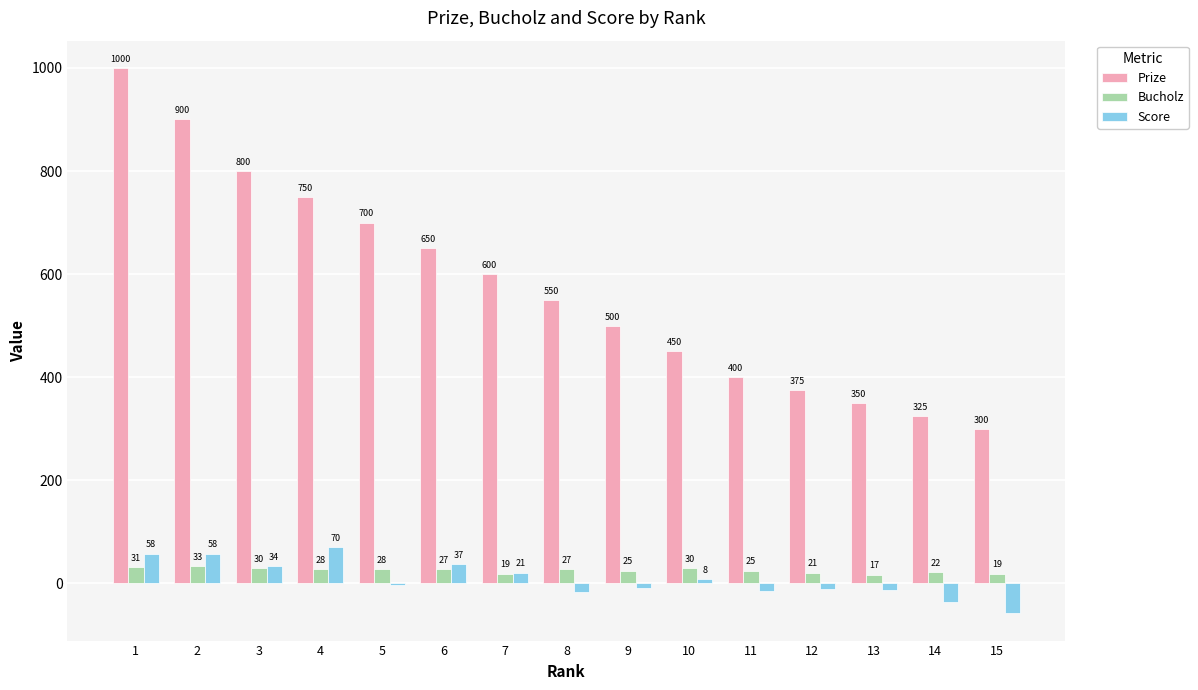

Which series has the largest range (max minus min)?

Prize